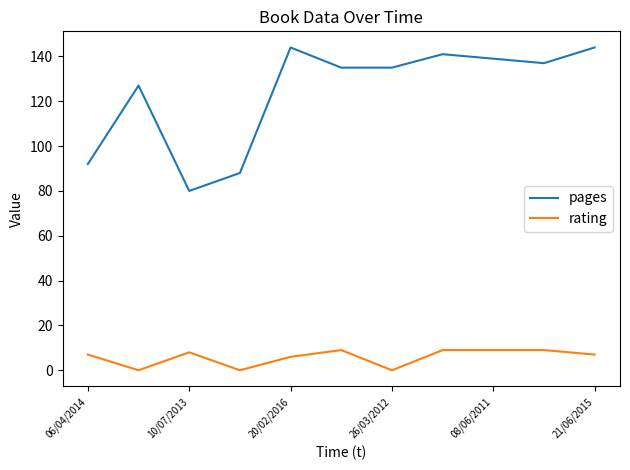

Rank the series by their maximum value, from lowest to highest.

rating, pages